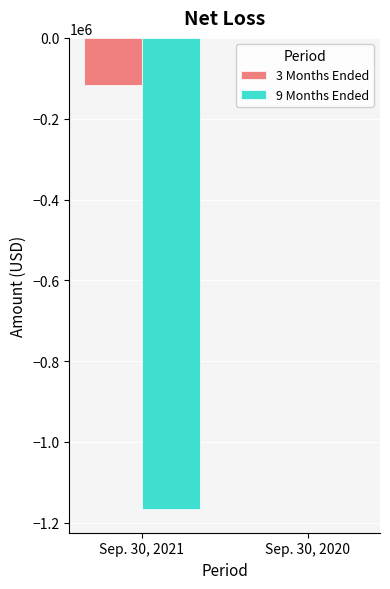

At which label does 3 Months Ended reach its peak?

Sep. 30, 2020